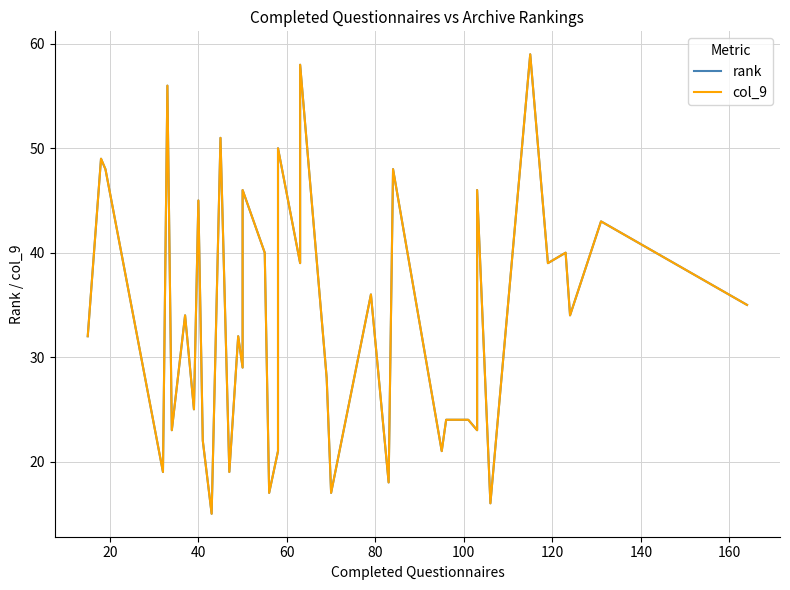

What is the average value of the col_9 series?

34